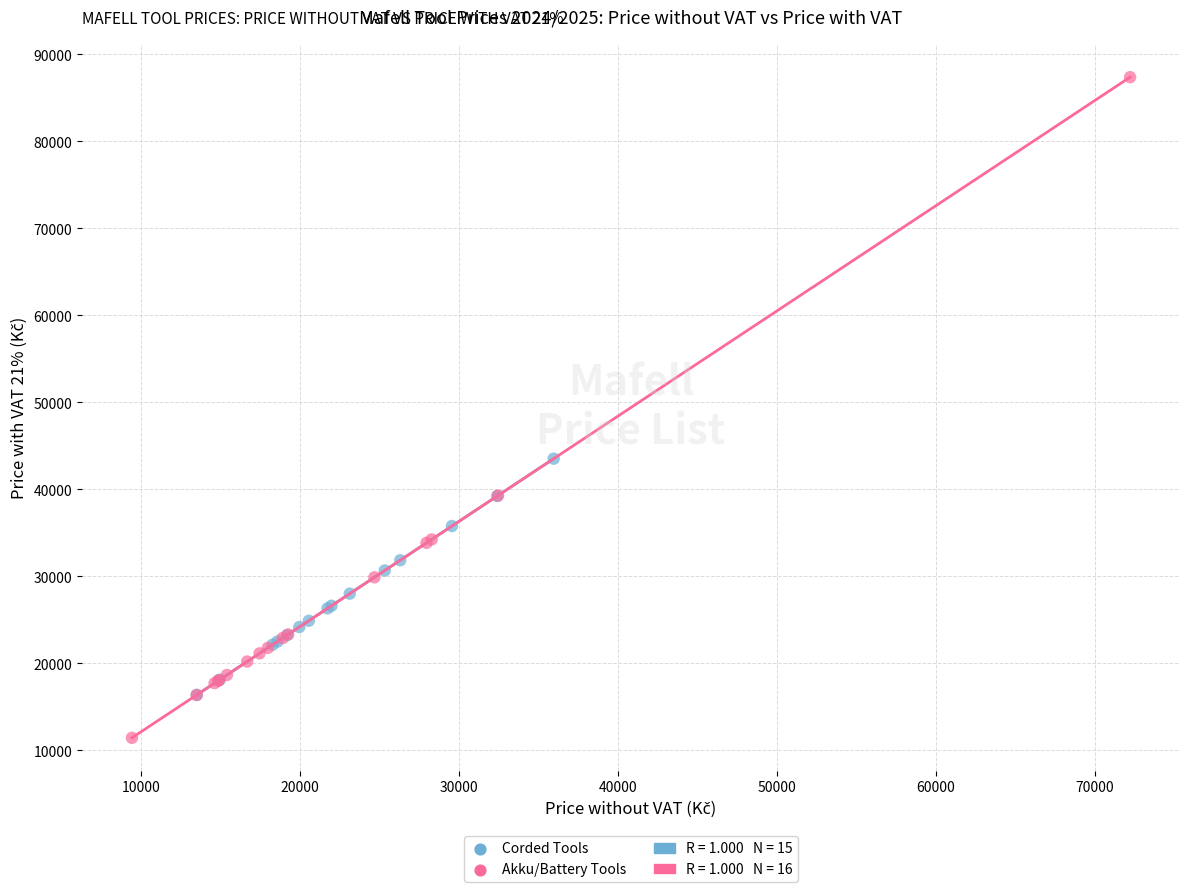

Which series has the largest Y range (max minus min)?

Akku/Battery Tools